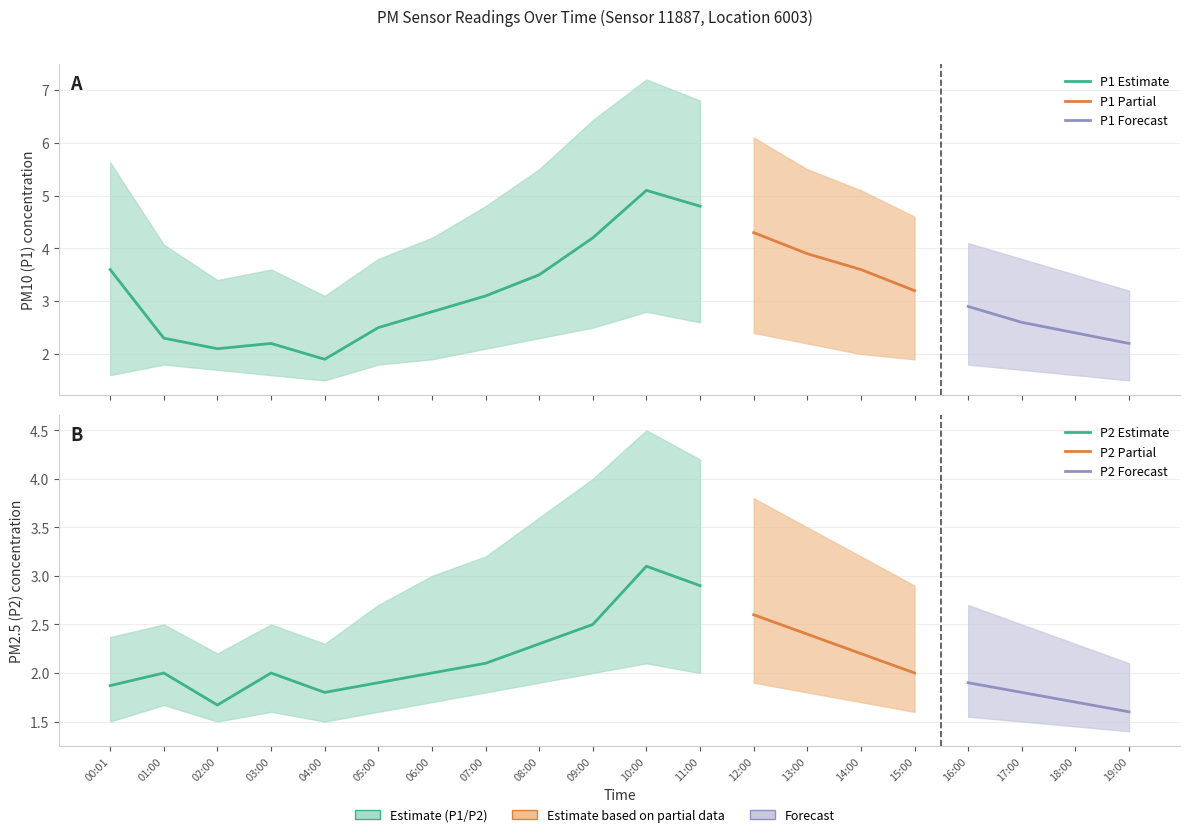

True or false: P2 and P2_upper intersect in this chart.

False